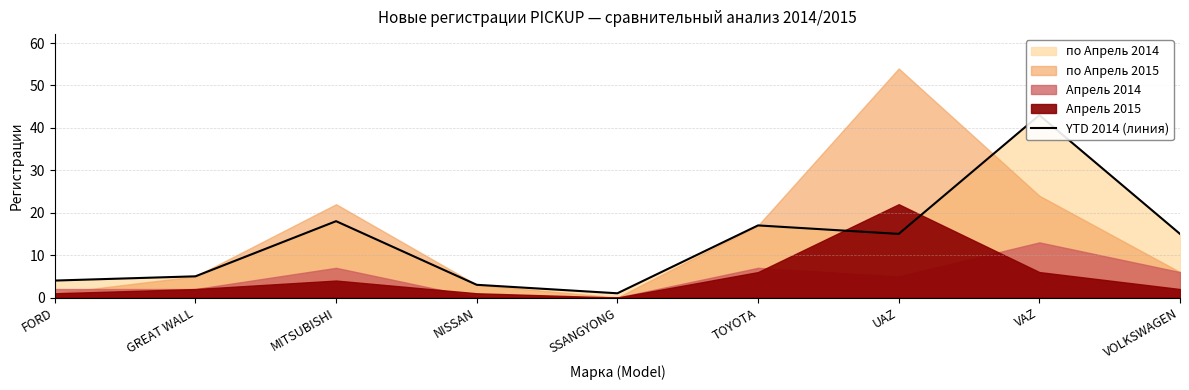

Does the chart have visible grid lines?

Yes